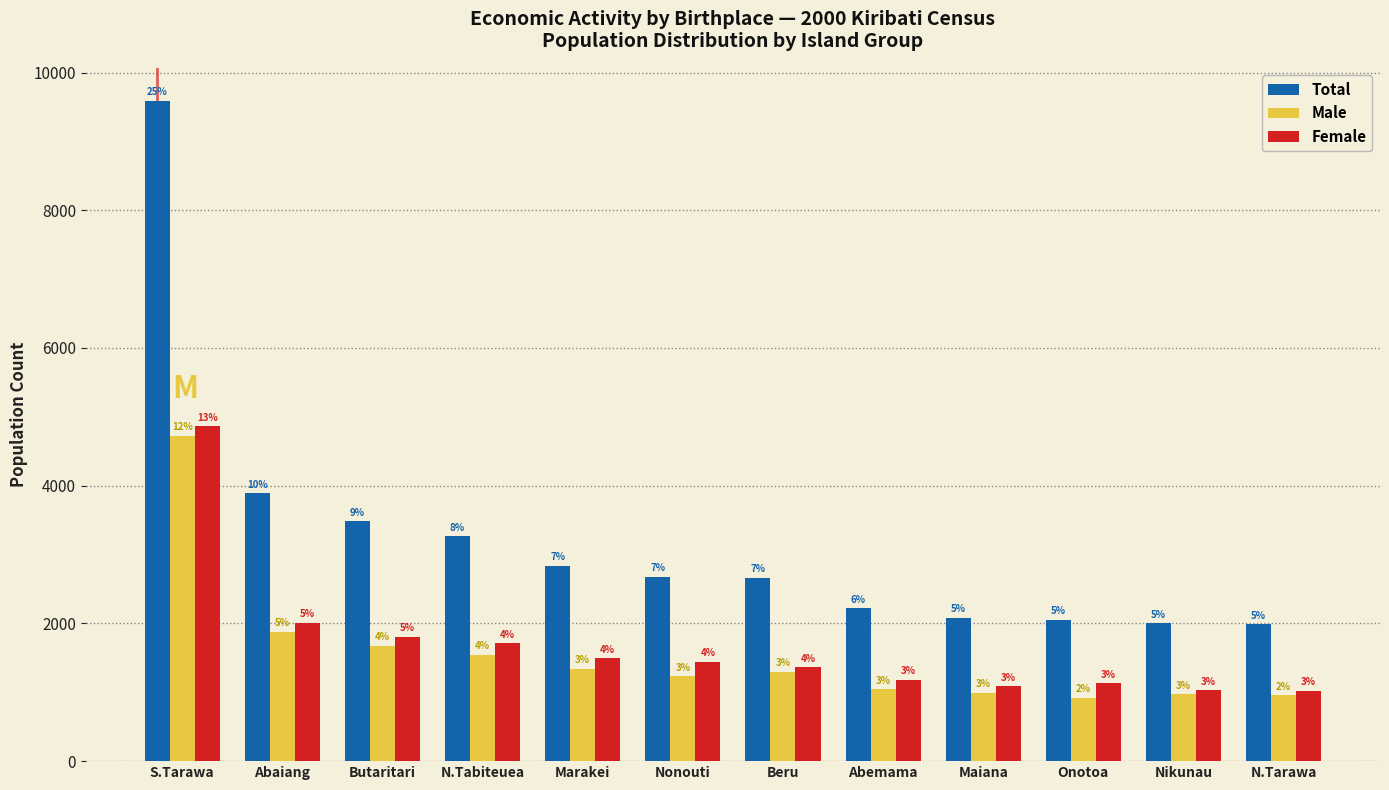

Are the bars horizontal?

No